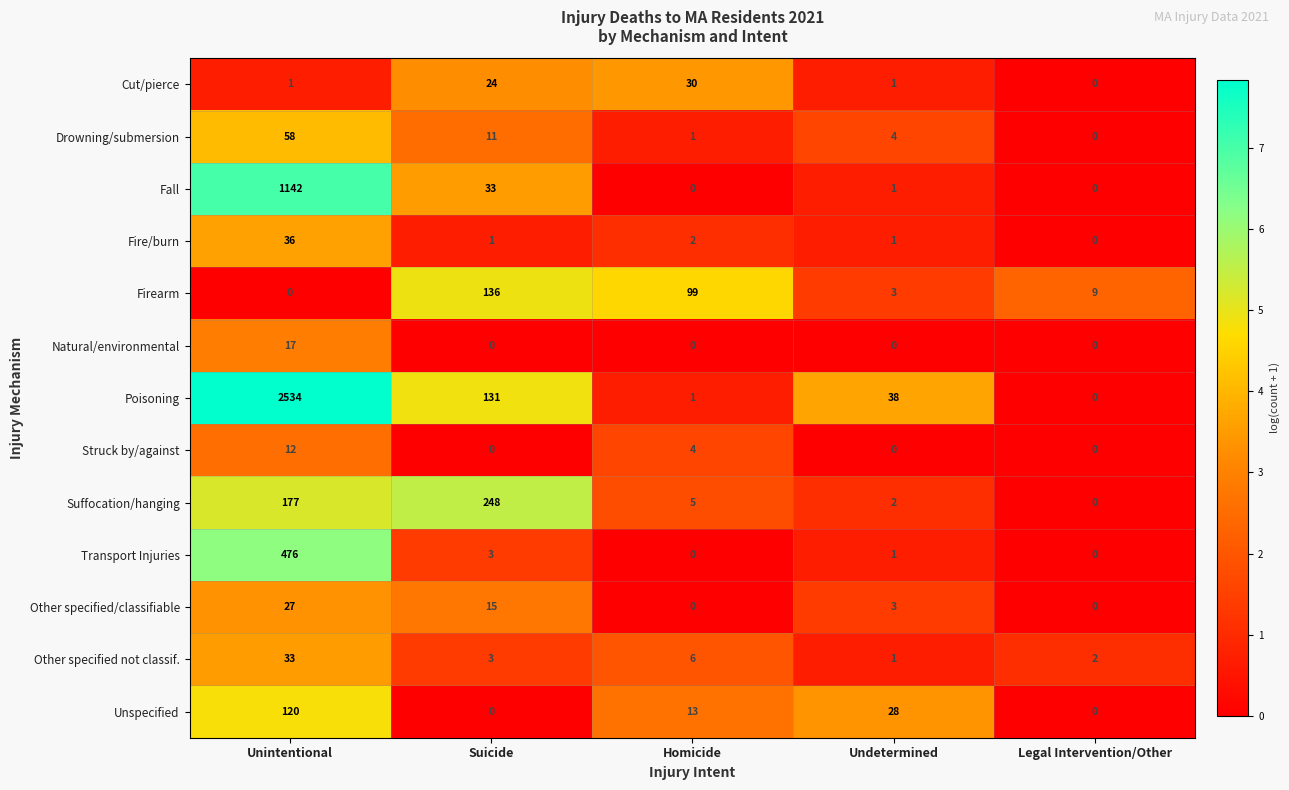

The value of Cut/pierce at Undetermined is 1. True or false?

True